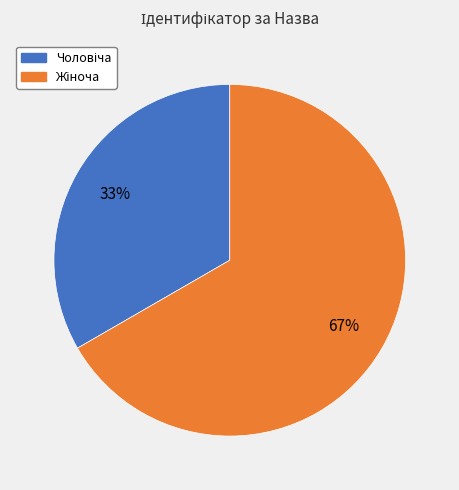

Is there any slice that represents more than half of the pie?

Yes